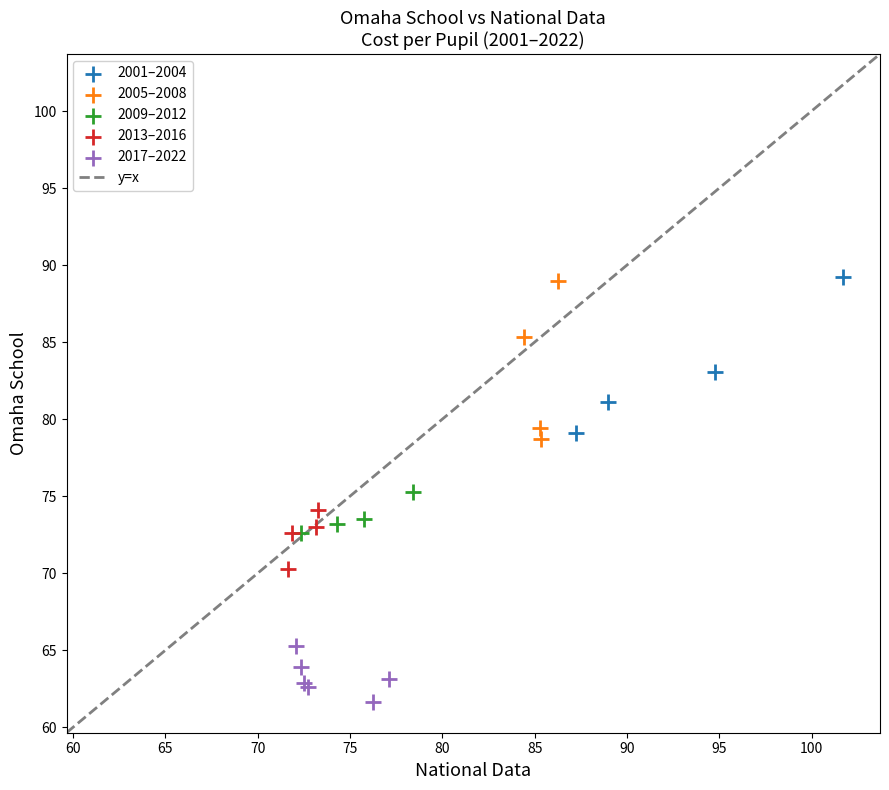

Which series reaches the minimum Y coordinate?

2017–2022